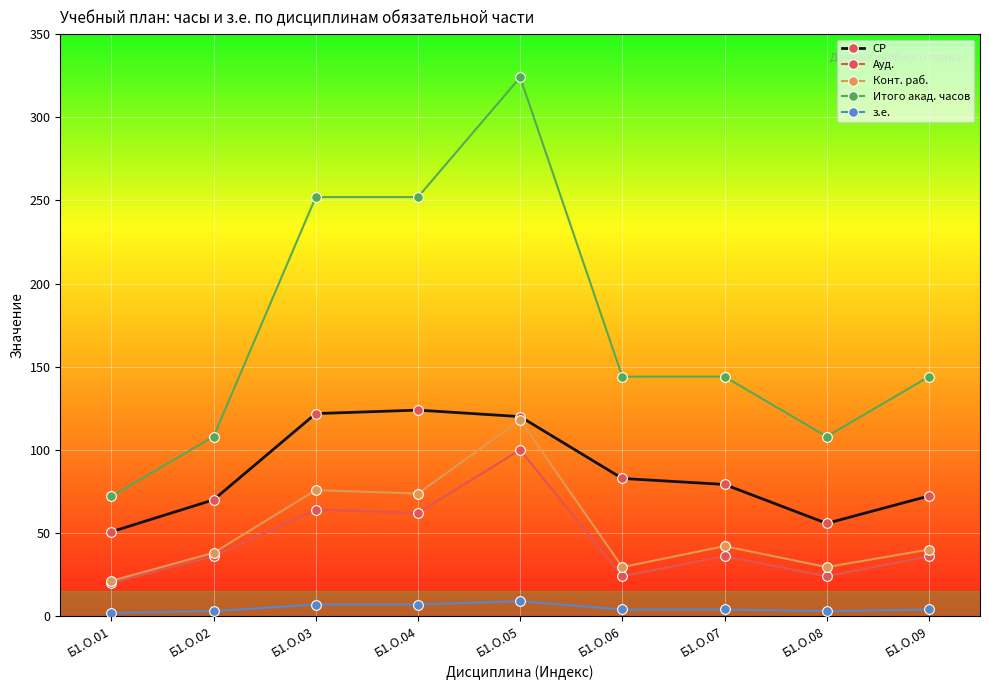

Which category has the highest value across all series?

Б1.О.05